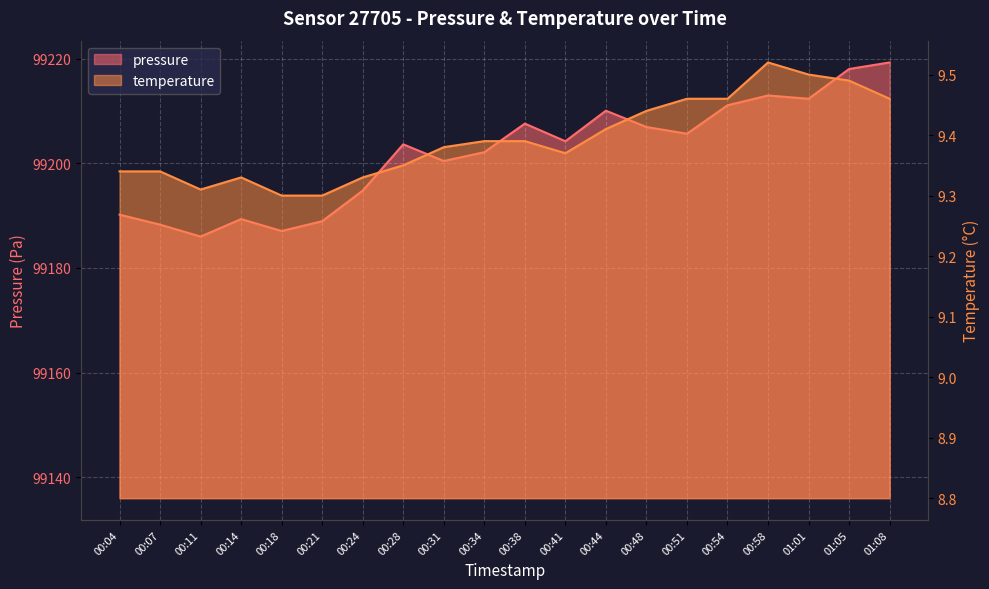

Reading right to left, list all the values displayed in this chart.

pressure: 01:08=99219.3	01:05=99218.0	01:01=99212.3	00:58=99213.0	00:54=99211.1	00:51=99205.7	00:48=99206.9	00:44=99210.1	00:41=99204.2	00:38=99207.6	00:34=99202.1	00:31=99200.4	00:28=99203.6	00:24=99194.8	00:21=99188.9	00:18=99187.1	00:14=99189.3	00:11=99186.0	00:07=99188.3	00:04=99190.2
temperature: 01:08=9.5	01:05=9.5	01:01=9.5	00:58=9.5	00:54=9.5	00:51=9.5	00:48=9.4	00:44=9.4	00:41=9.4	00:38=9.4	00:34=9.4	00:31=9.4	00:28=9.3	00:24=9.3	00:21=9.3	00:18=9.3	00:14=9.3	00:11=9.3	00:07=9.3	00:04=9.3